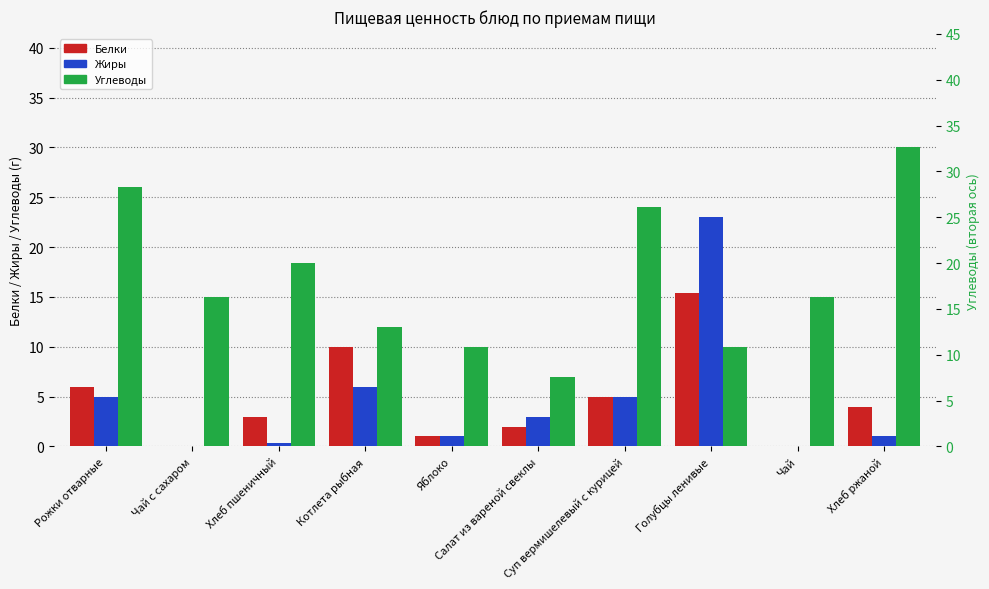

Does the chart contain stacked bars?

No